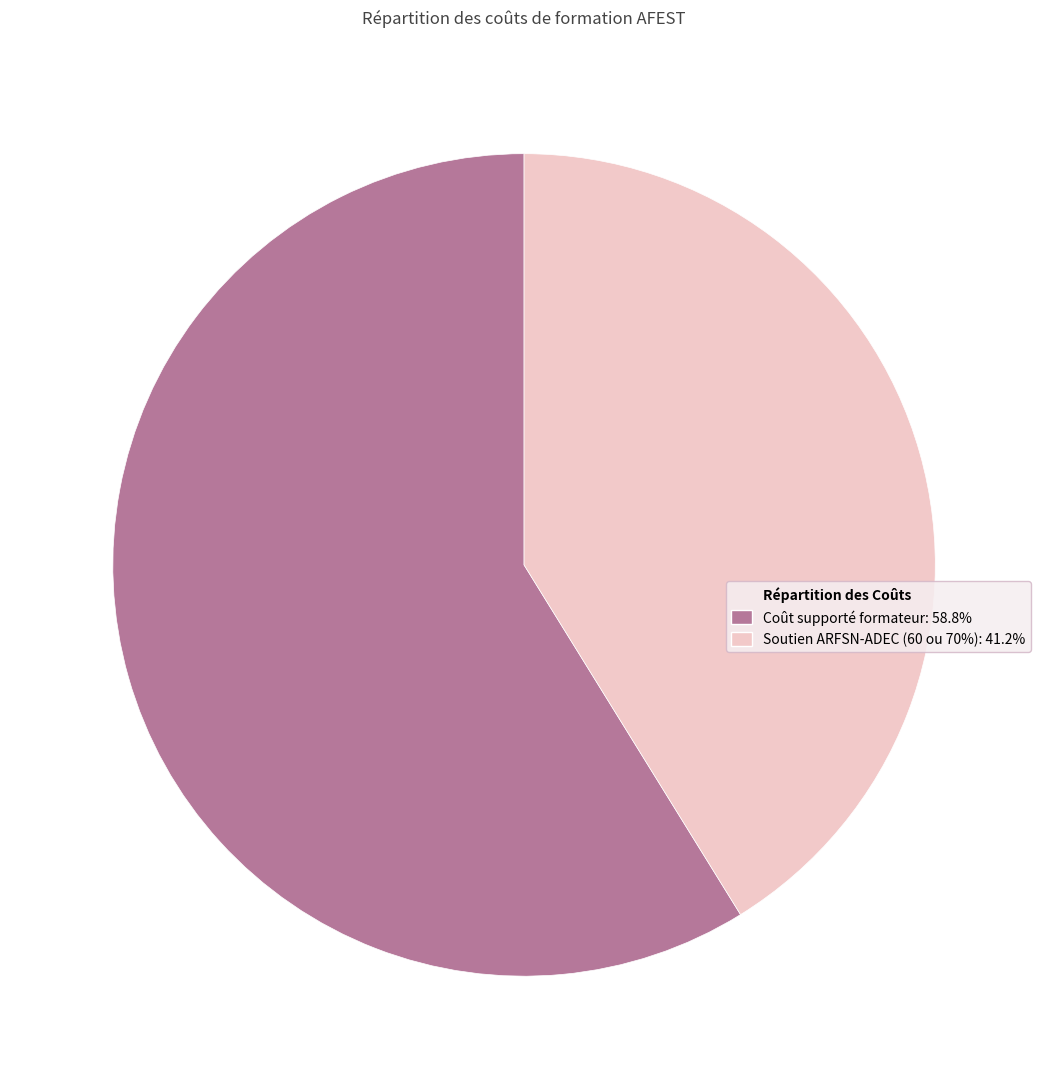

Does any single category account for the majority?

Yes